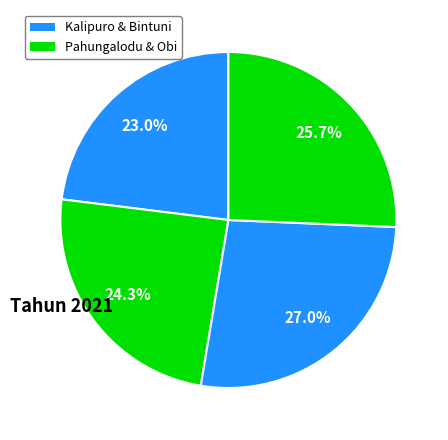

What is the smallest slice in the pie chart?

Kalipuro
(419243)